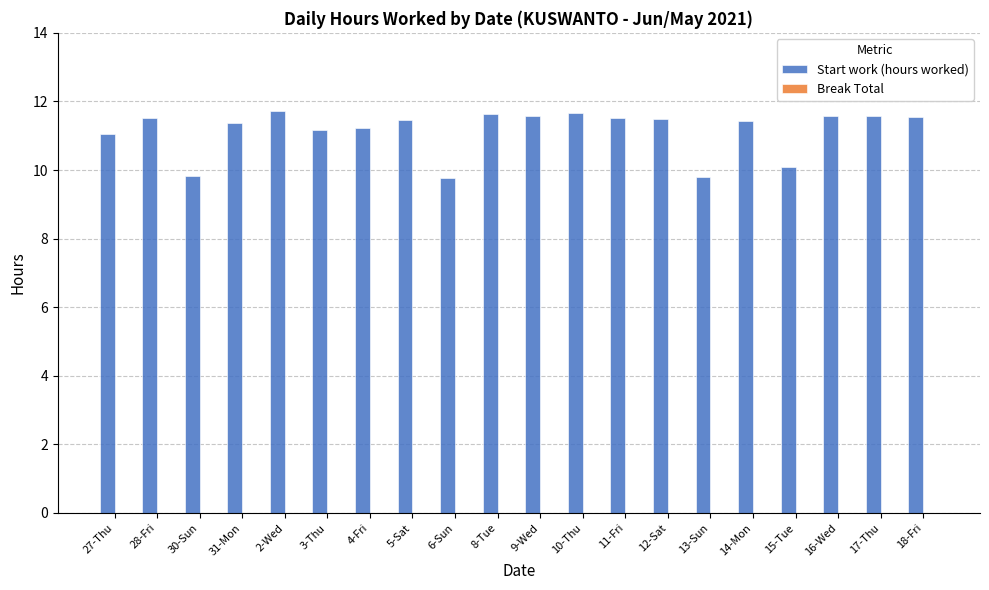

What is the maximum value shown in the chart?

11.7